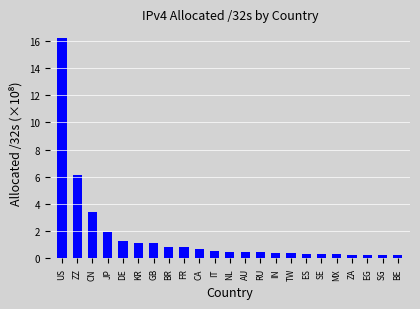

Which category has the highest value across all series?

US